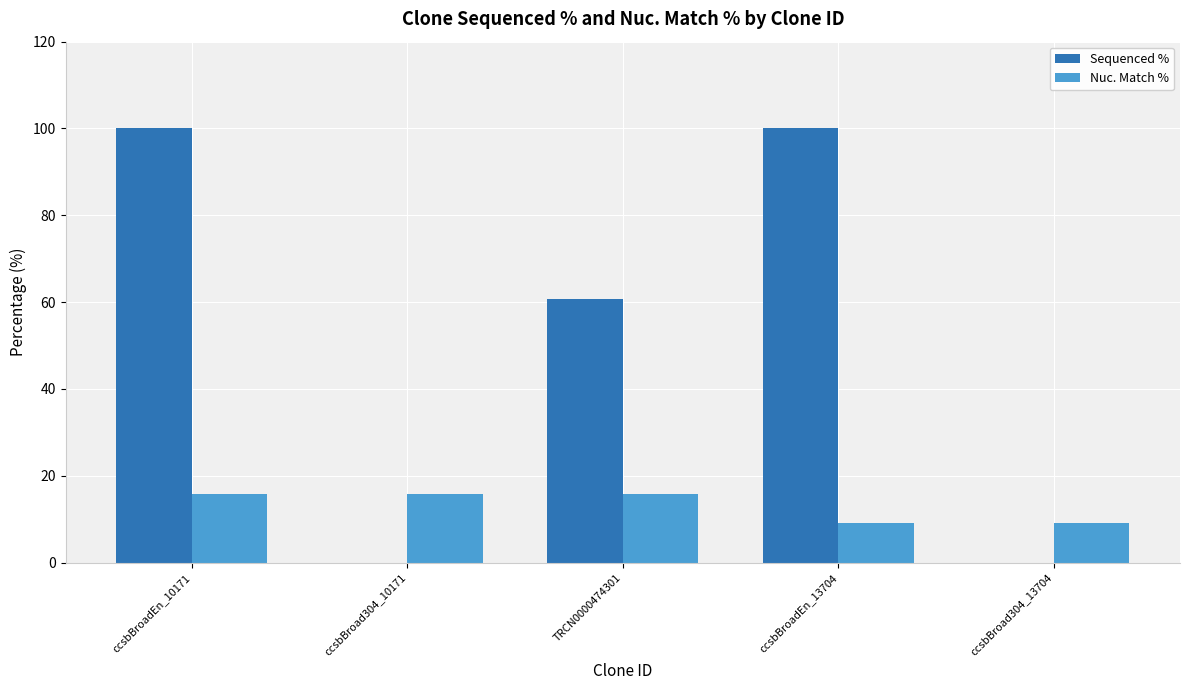

Which series has the largest range (max minus min)?

Sequenced %